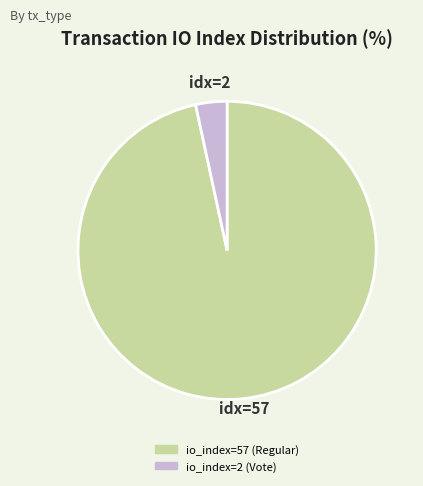

True or false: io_index=2 (Vote) accounts for 13% of the total.

False